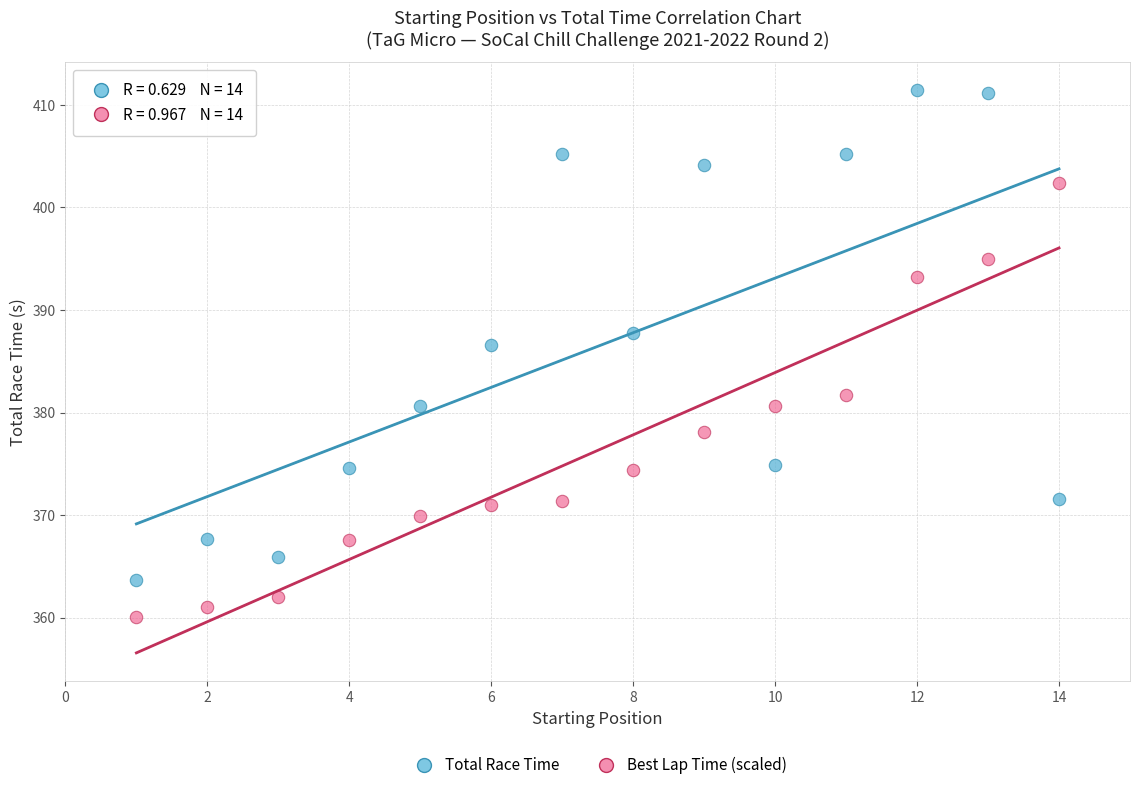

Across all data points, what is the range of X values (max minus min)?

13.0